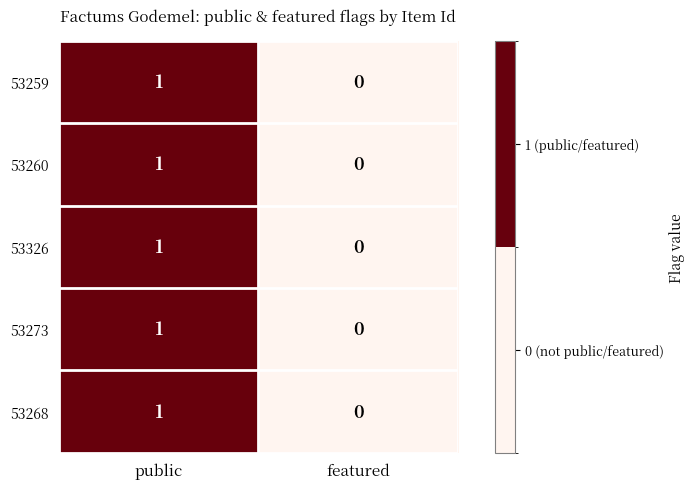

List the labels in order of 53260 value, smallest first.

featured, public